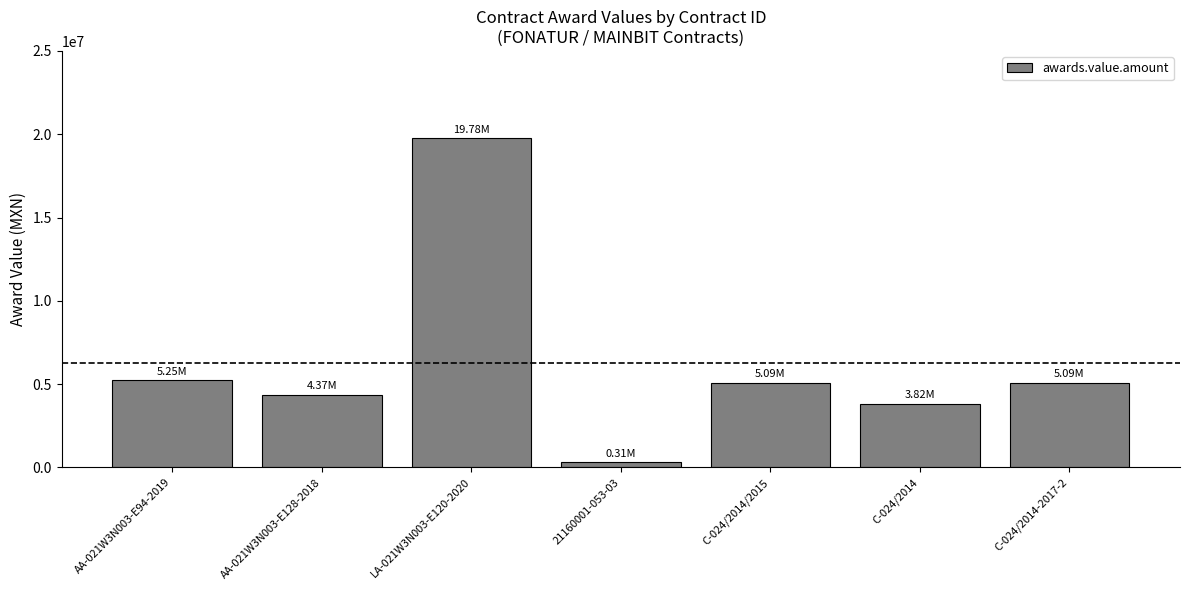

What is the greatest value displayed?

19783097.1